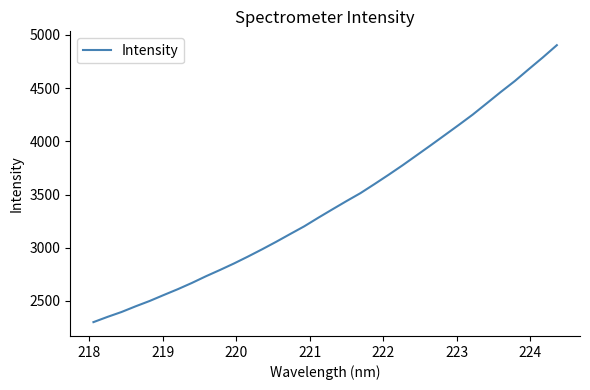

What is the greatest value displayed?

4903.3